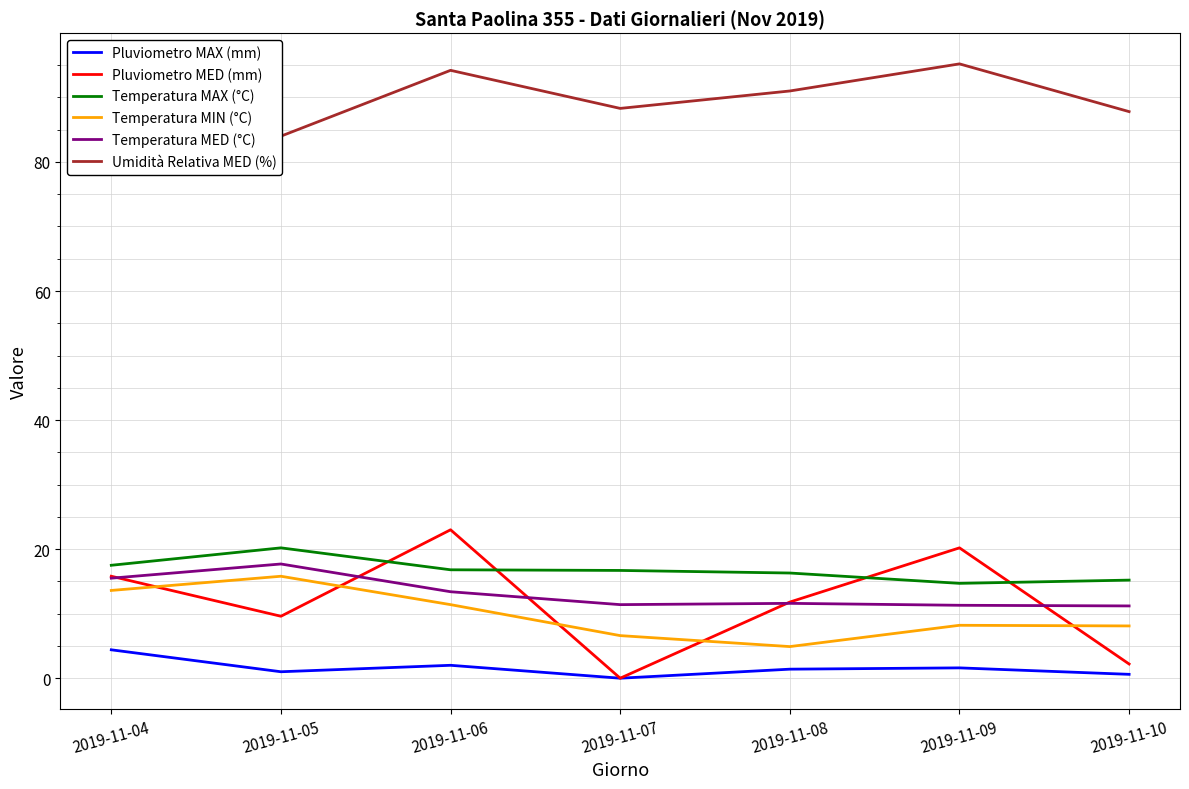

True or false: Temperatura MED (°C) and Pluviometro MAX (mm) intersect in this chart.

False